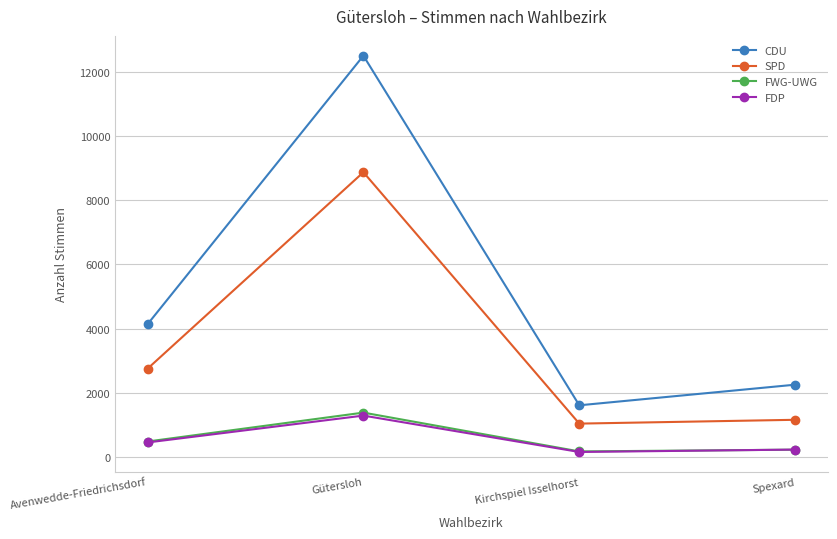

The value of CDU at Kirchspiel Isselhorst is 1605. True or false?

True